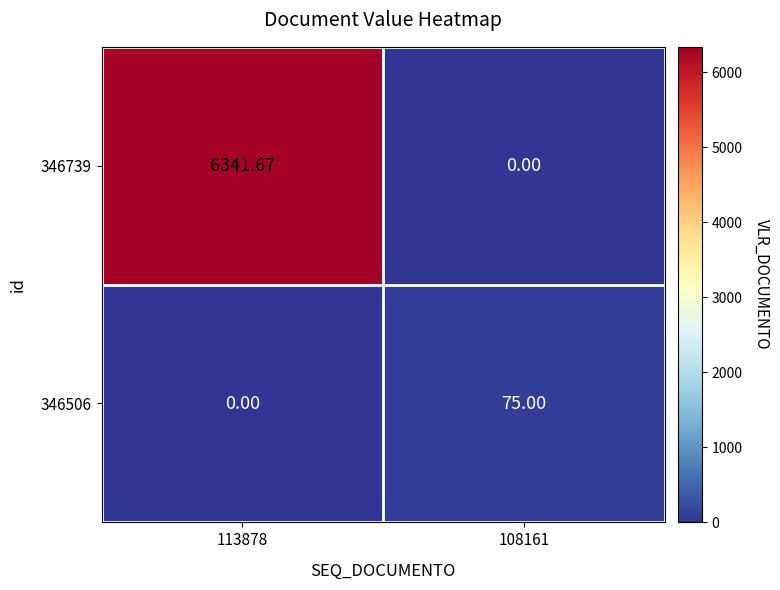

List the series in order of their peak value, lowest first.

346506, 346739